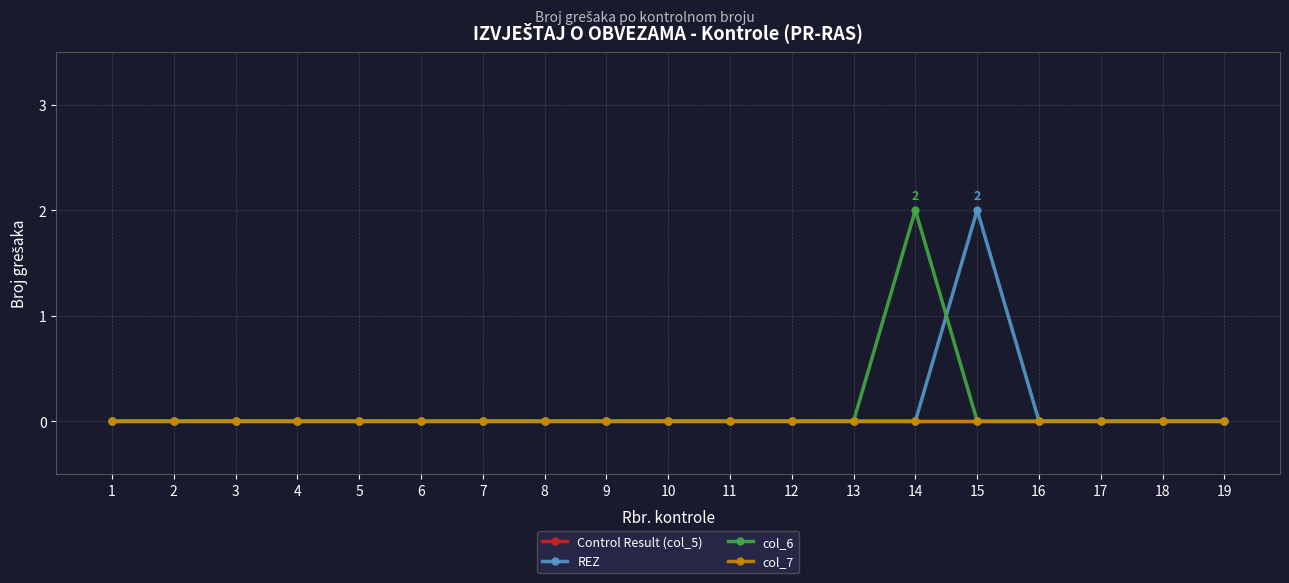

How many REZ values are between 0 and 1?

18